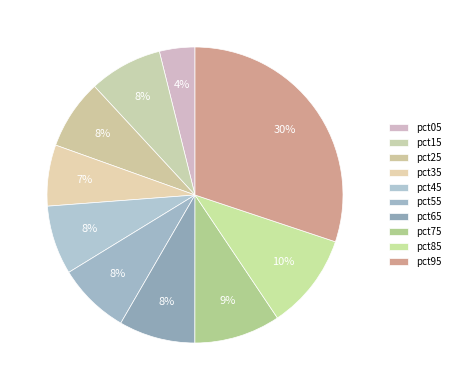

Is pct75 the majority of the pie?

No